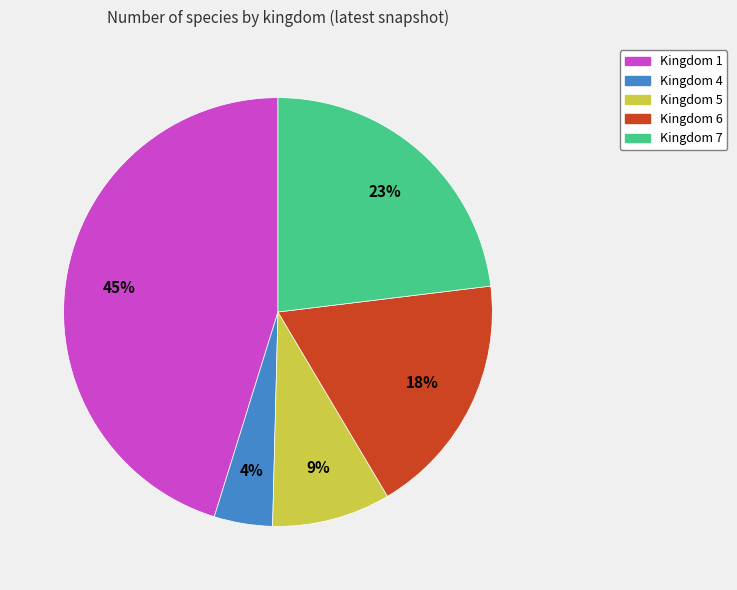

To the nearest percent, what is the difference between the largest and smallest slice percentages?

41%